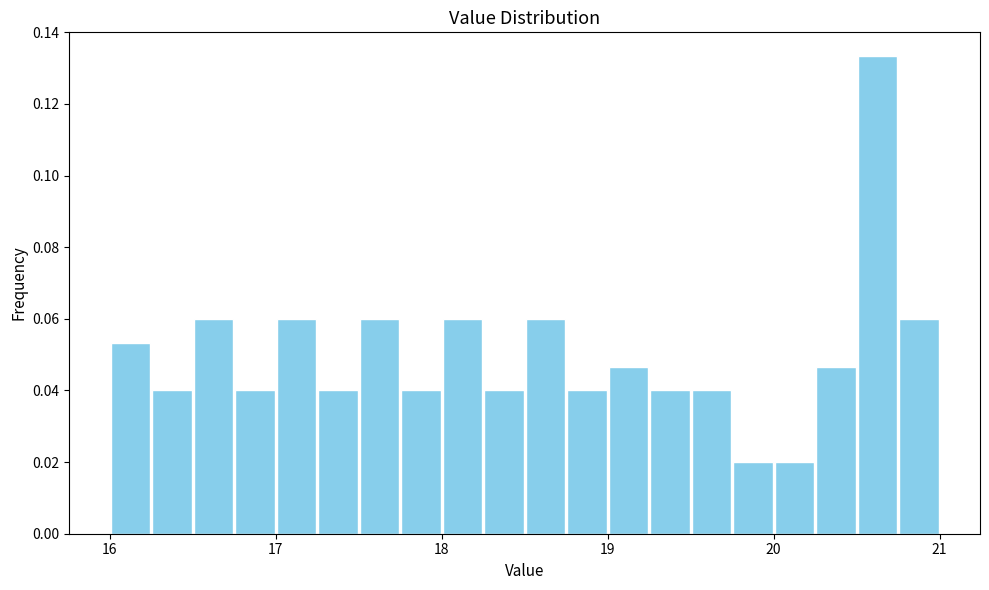

Read against the x-axis, roughly where is the centre of the tallest bar?

20.6